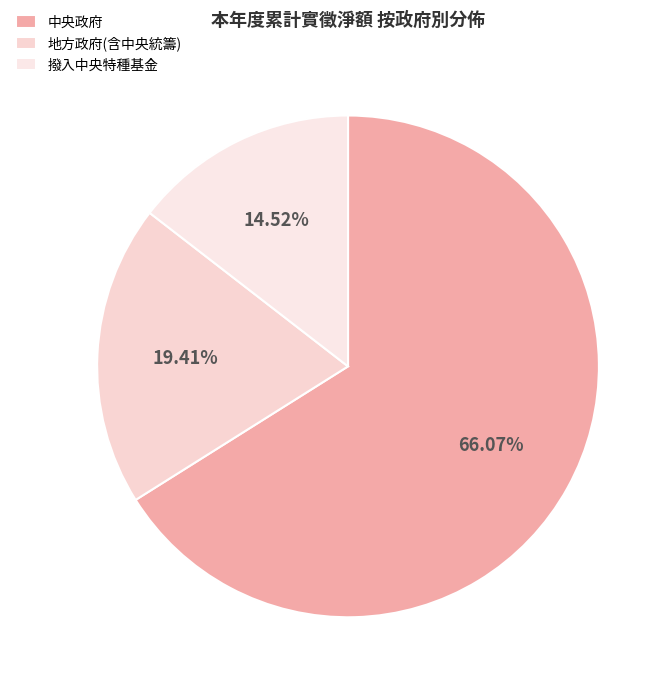

To the nearest percent, what percentage of the pie is 中央政府?

66%